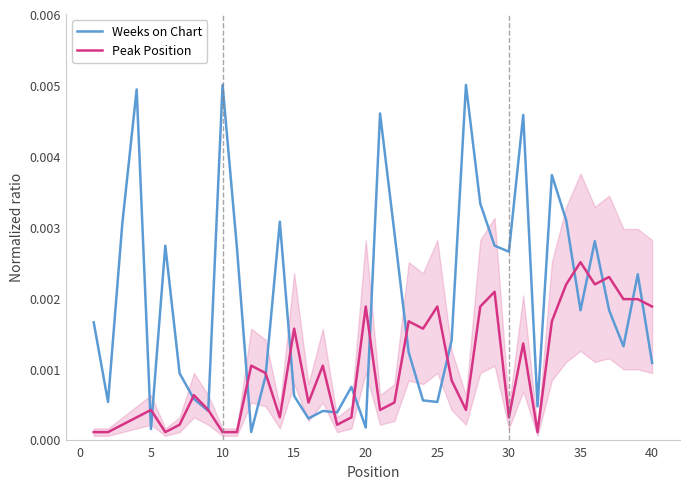

How many data points does each series have?

40